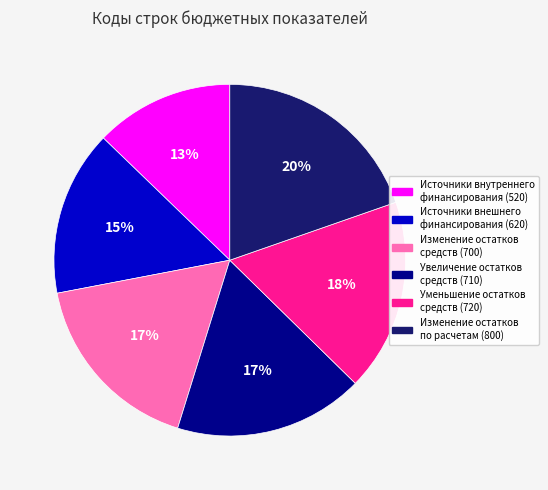

Do Источники внутреннего финансирования (520) and Изменение остатков по расчетам (800) together represent more than half of the pie?

No